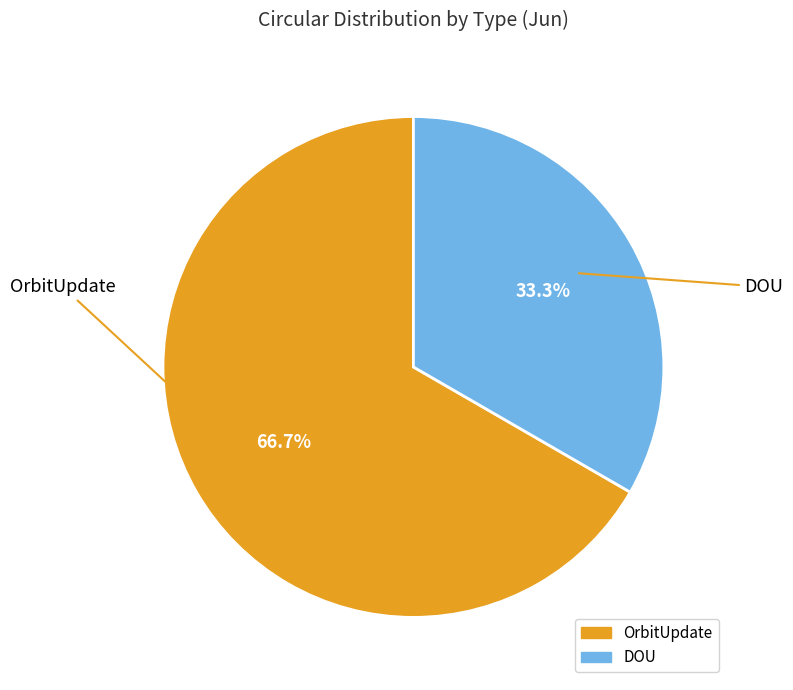

To the nearest percent, what percentage of the pie is DOU?

33%